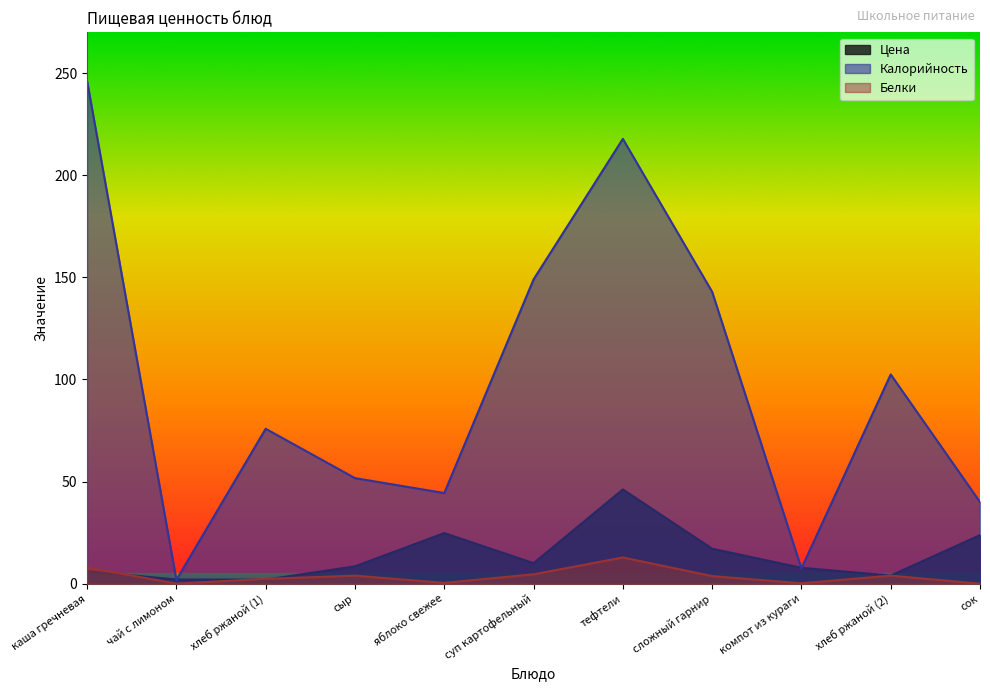

What is the label of the 7th point from the left?

тефтели